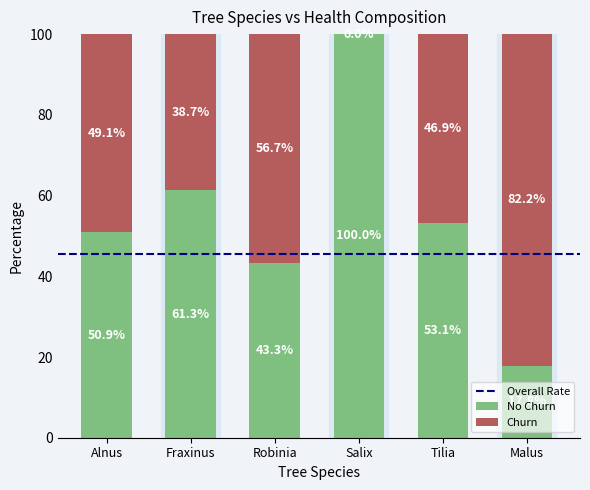

What is the total value across all series at Tilia?

100.0